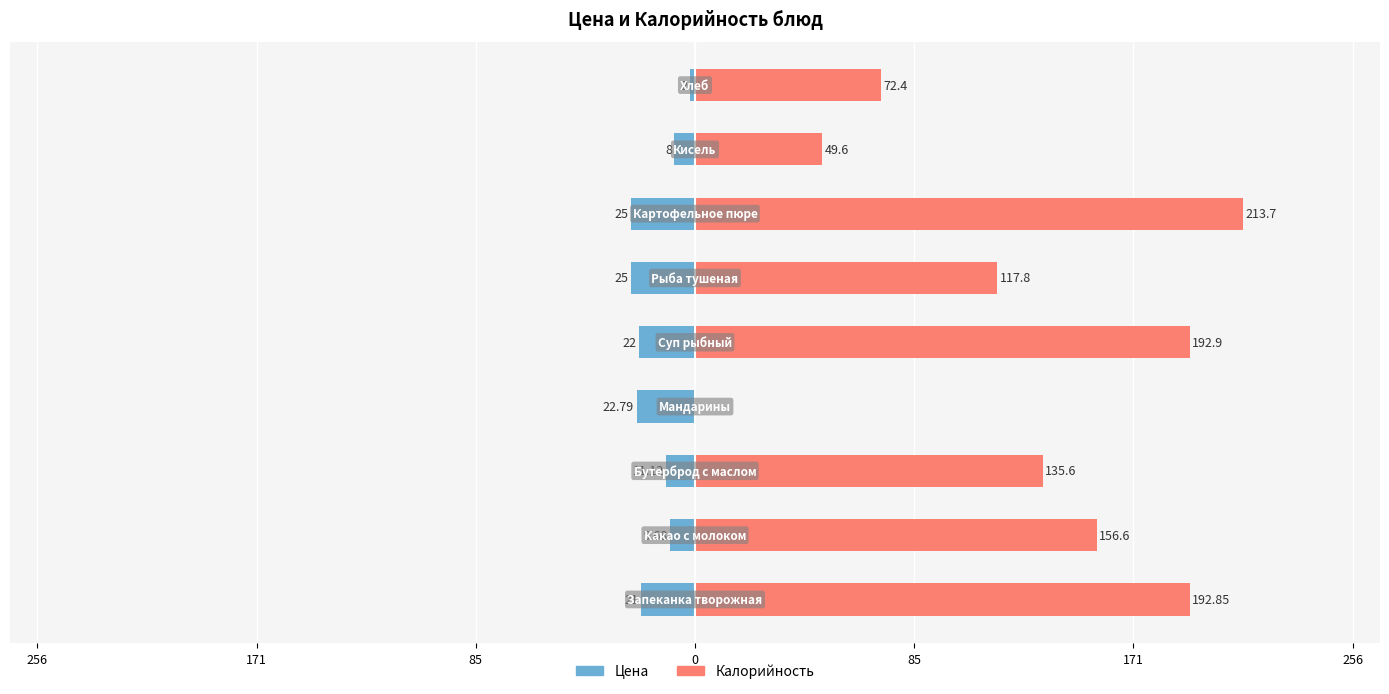

What are all the series names shown in the legend?

Цена, Калорийность